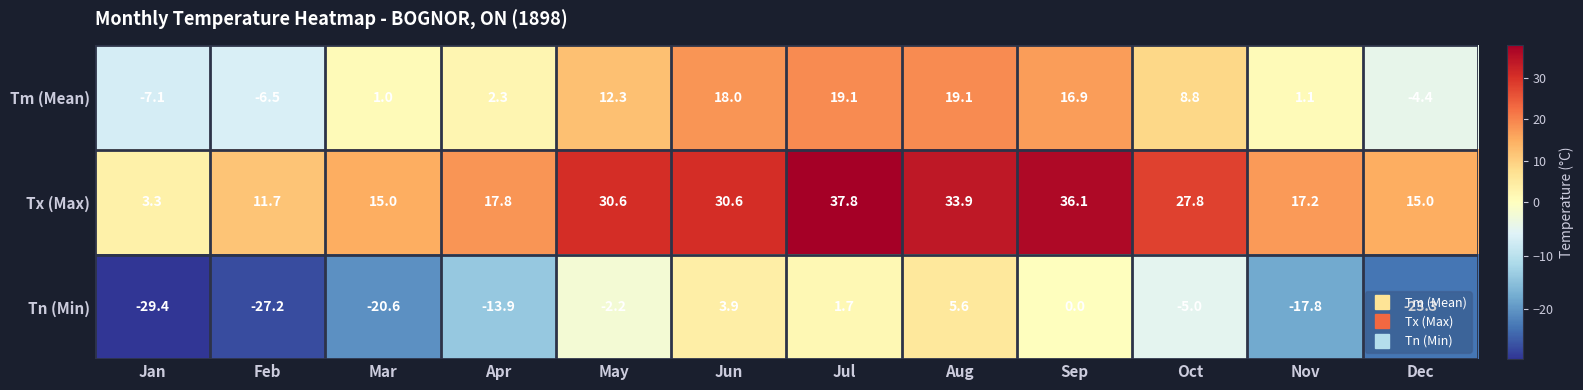

What is the total value across all series at Oct?

31.6